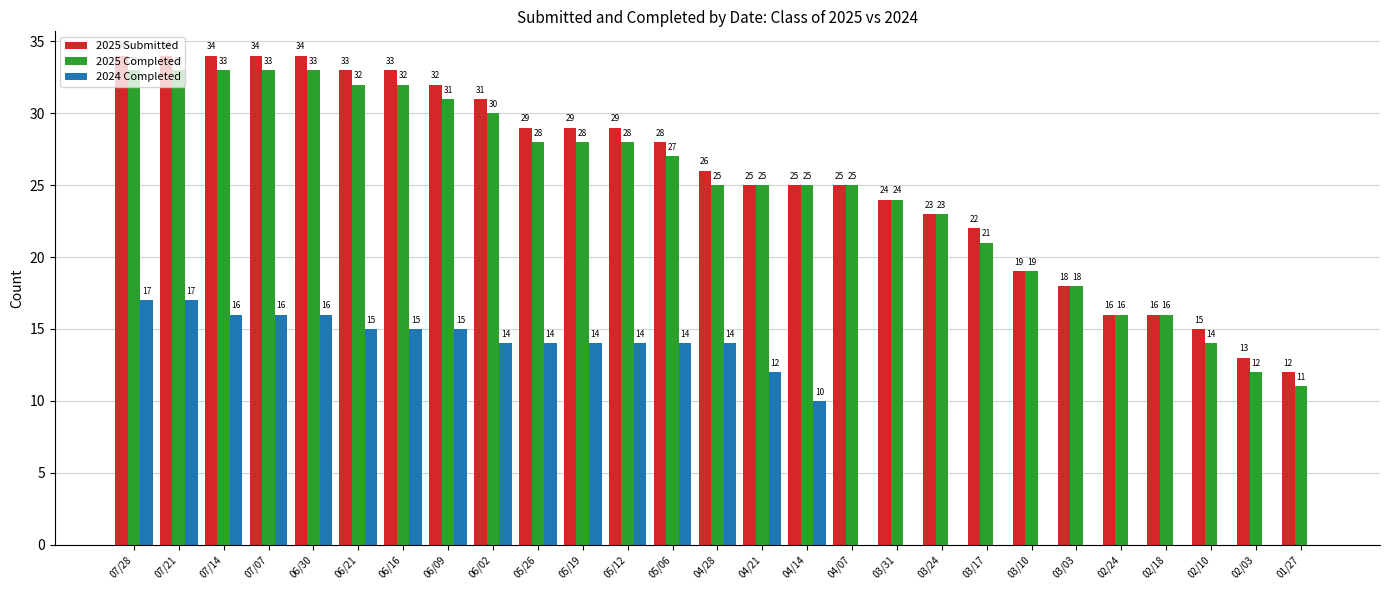

What value does the 2025 Submitted series have at 03/24, to the nearest 5?

25